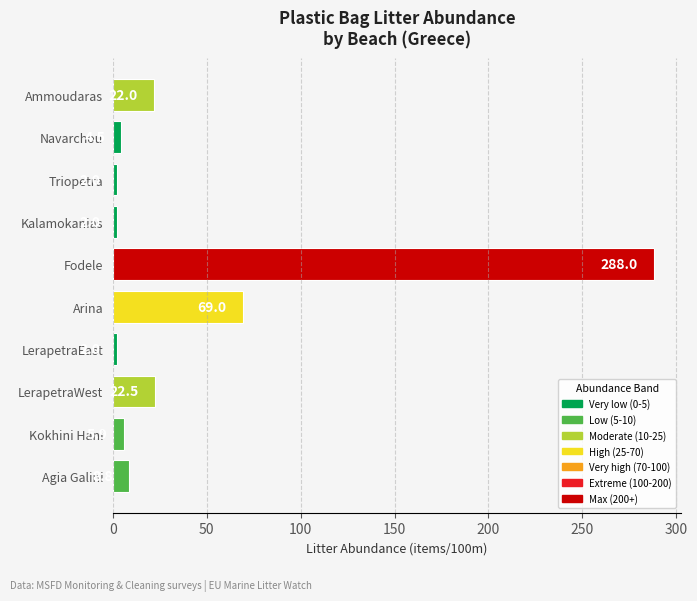

What is the sum of the values at Arina and Kalamokanias?

71.0